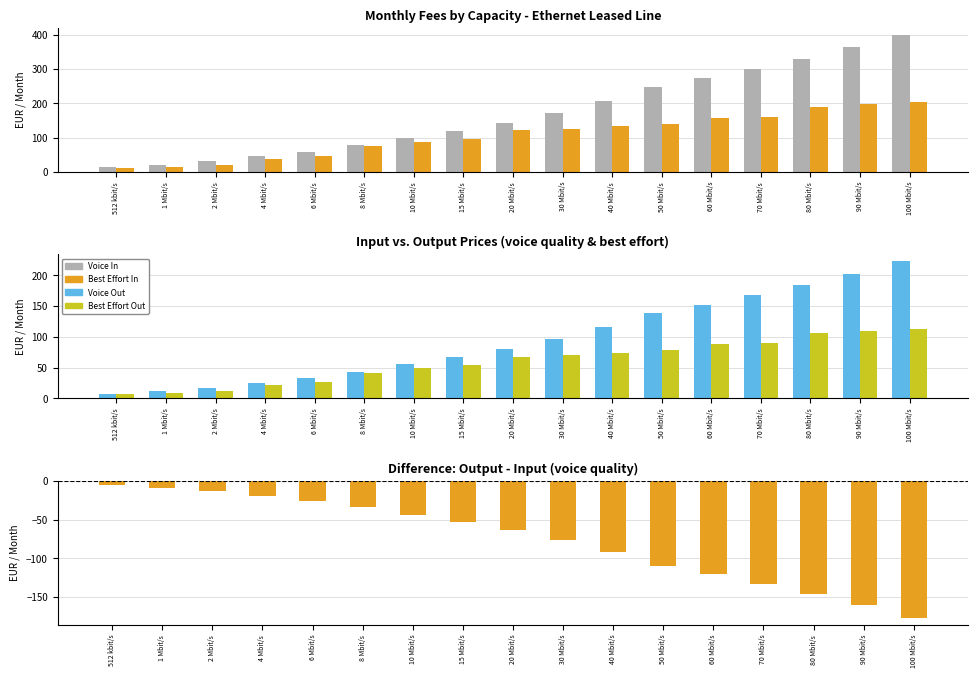

Is the value of Monthly fee (voice quality) - OUT at 1 Mbit/s greater than the value of Difference (voice out - voice in) at 80 Mbit/s?

Yes